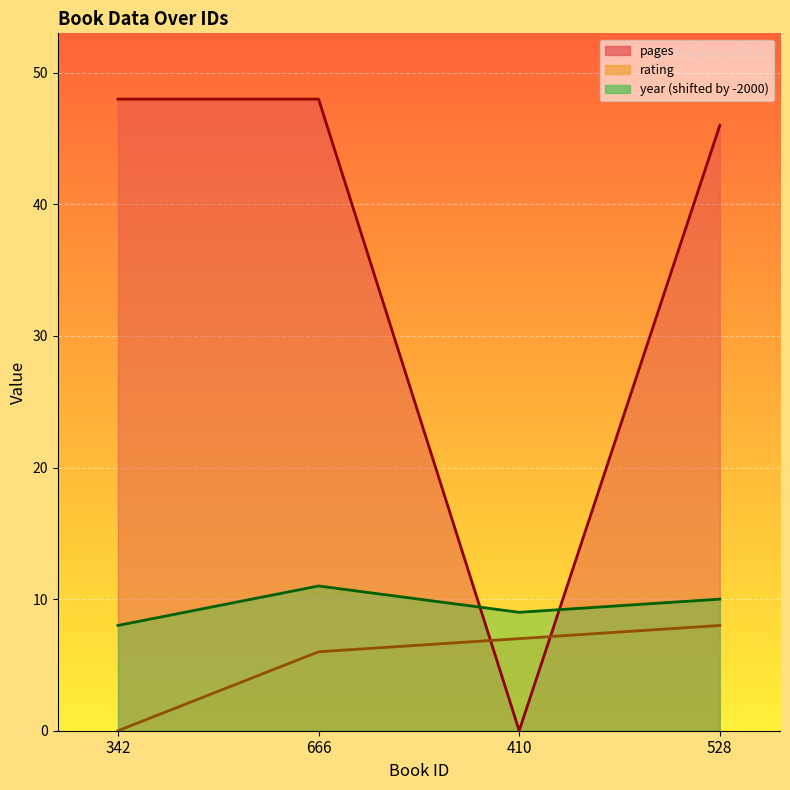

Does the chart display data point markers on the line(s)?

No